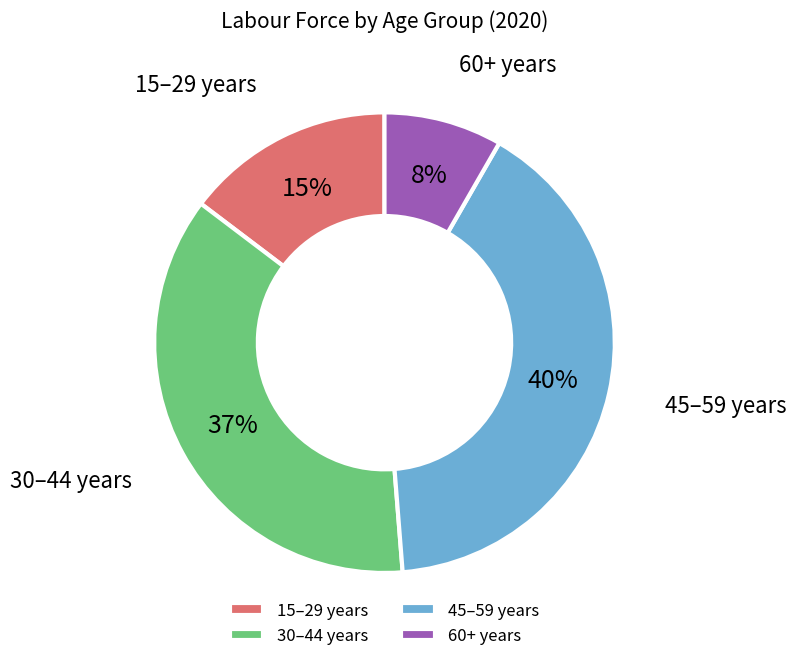

What is the ratio of the value at 15–29 years to the value at 45–59 years?

0.4